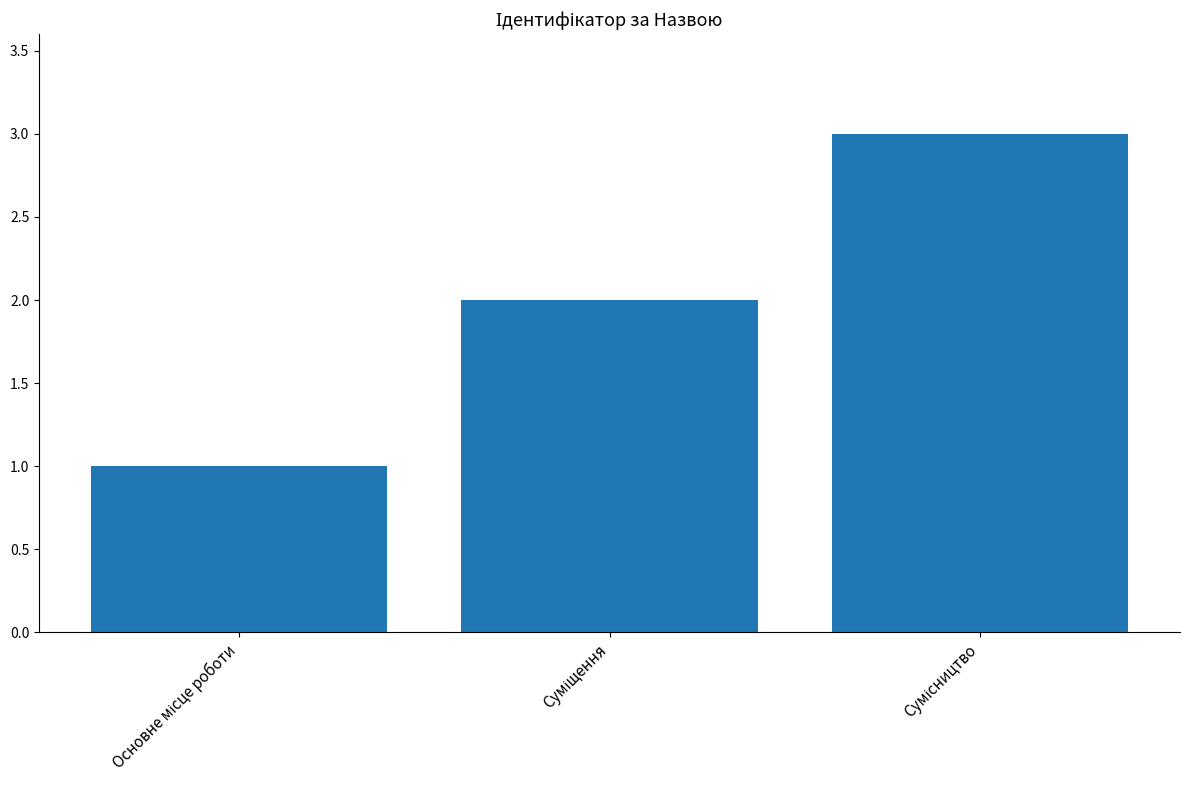

What is the average value?

2